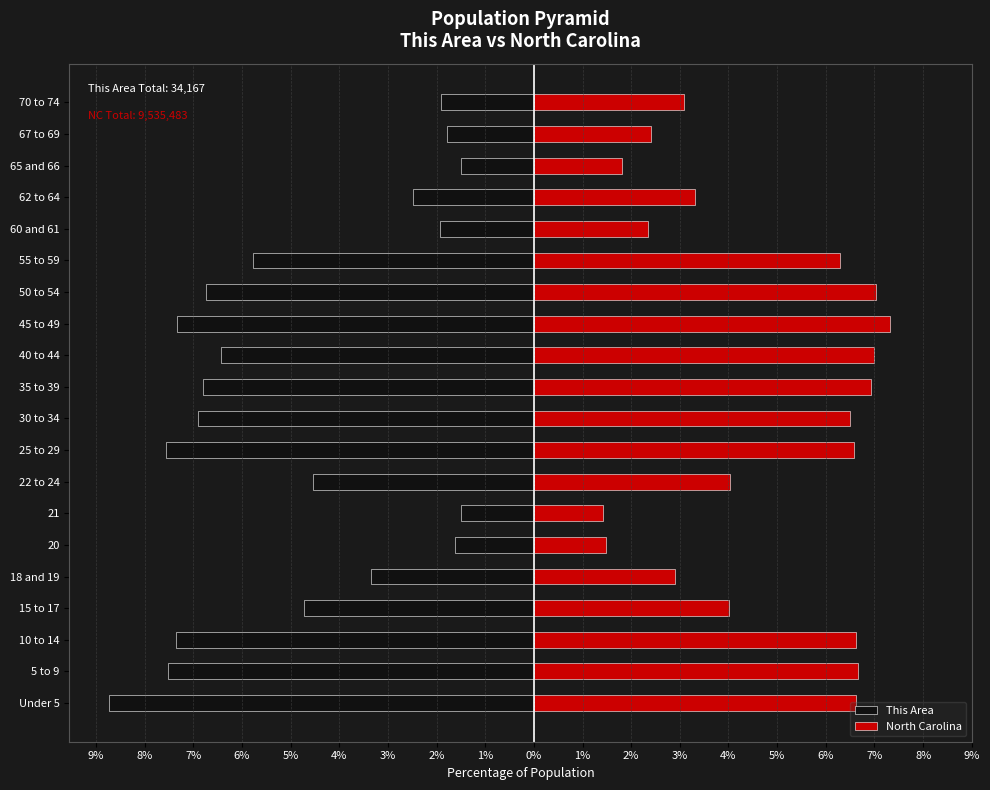

Between 22 to 24 and 67 to 69, which series saw the biggest shift?

This Area